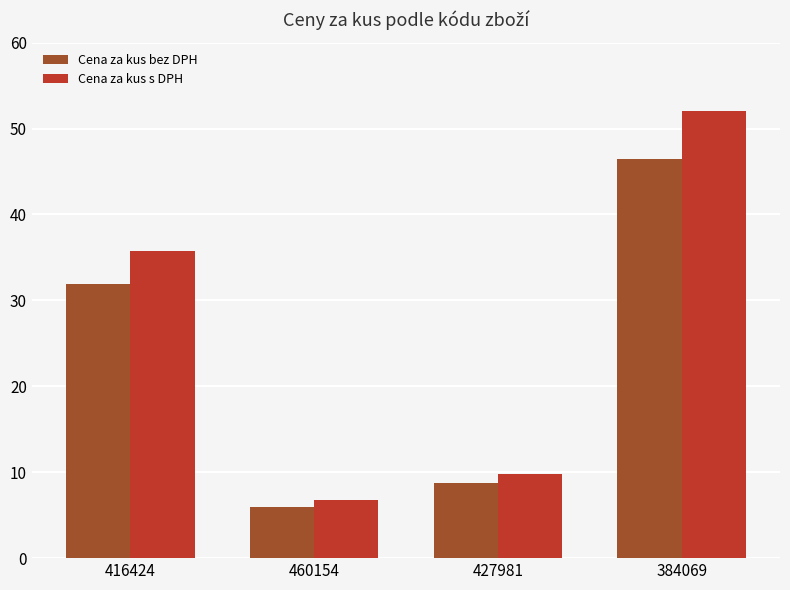

What are all the series names shown in the legend?

Cena za kus bez DPH, Cena za kus s DPH